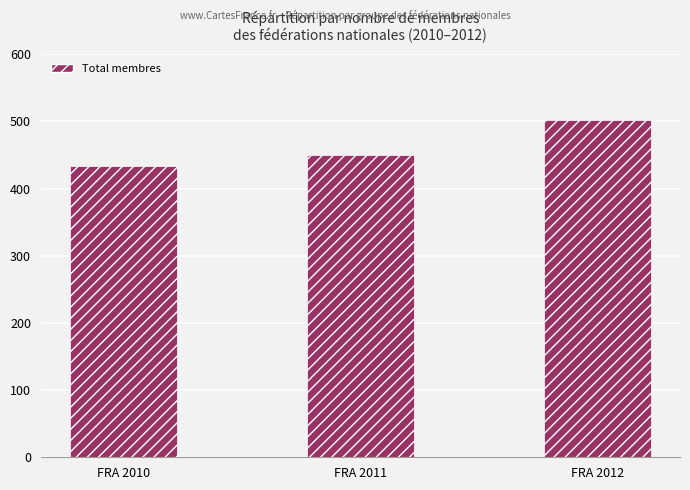

Count the values in the range 434 to 502.

3